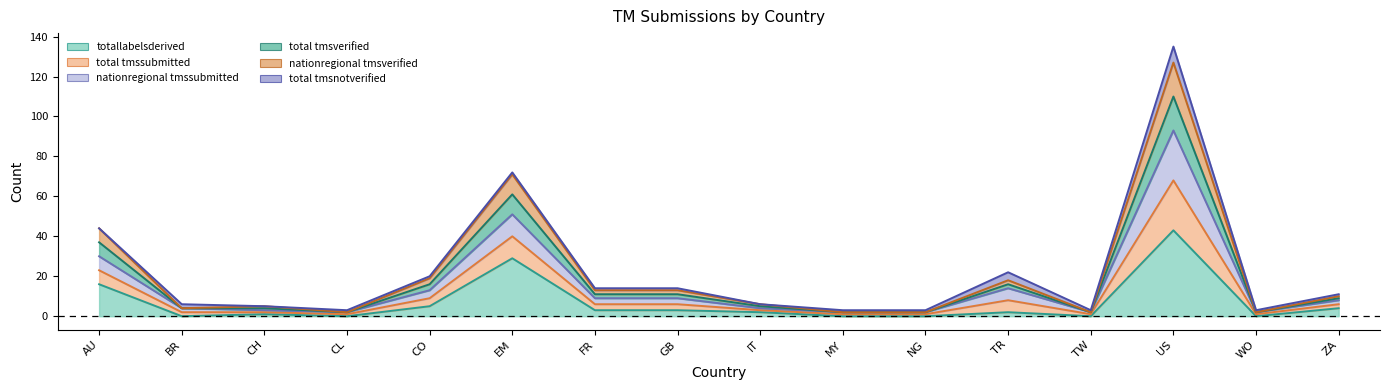

What is the label of the 2nd point from the left?

BR